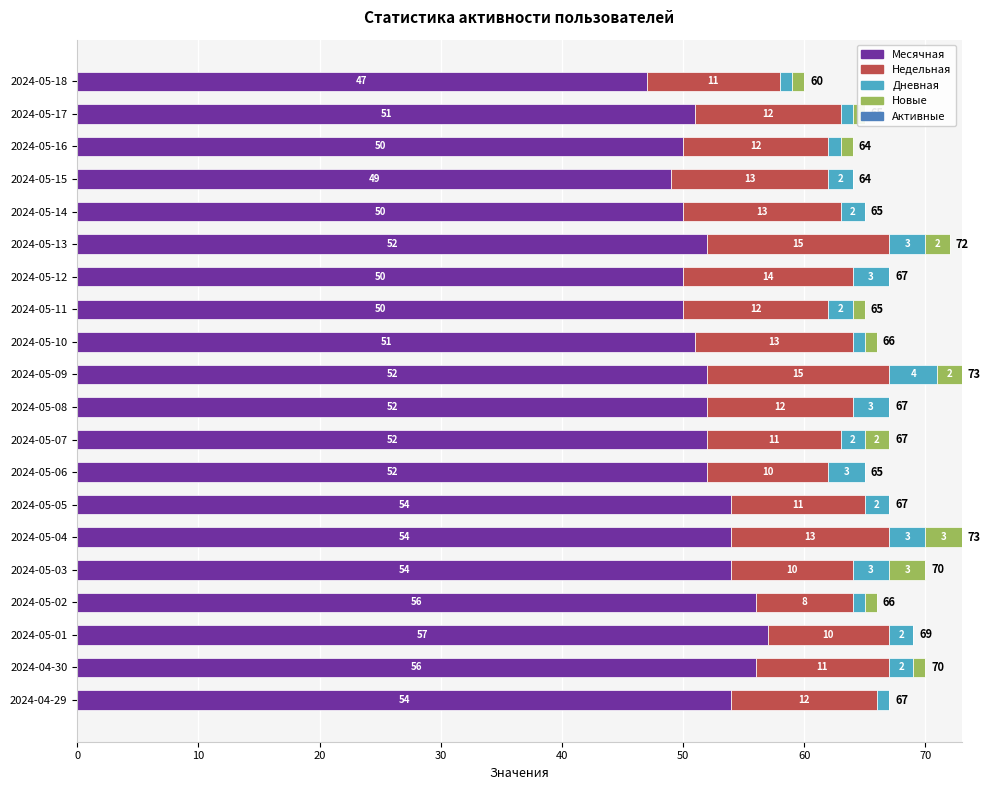

What is the sum of all Месячная values?

1043